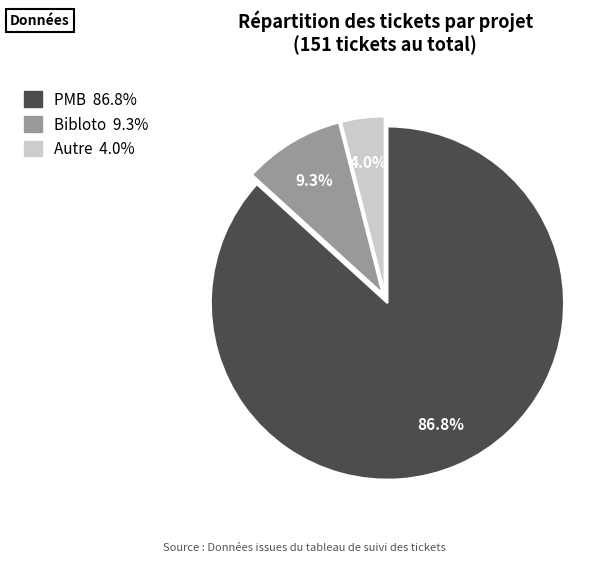

Rank the categories by value from highest to lowest.

PMB, Bibloto, Autre